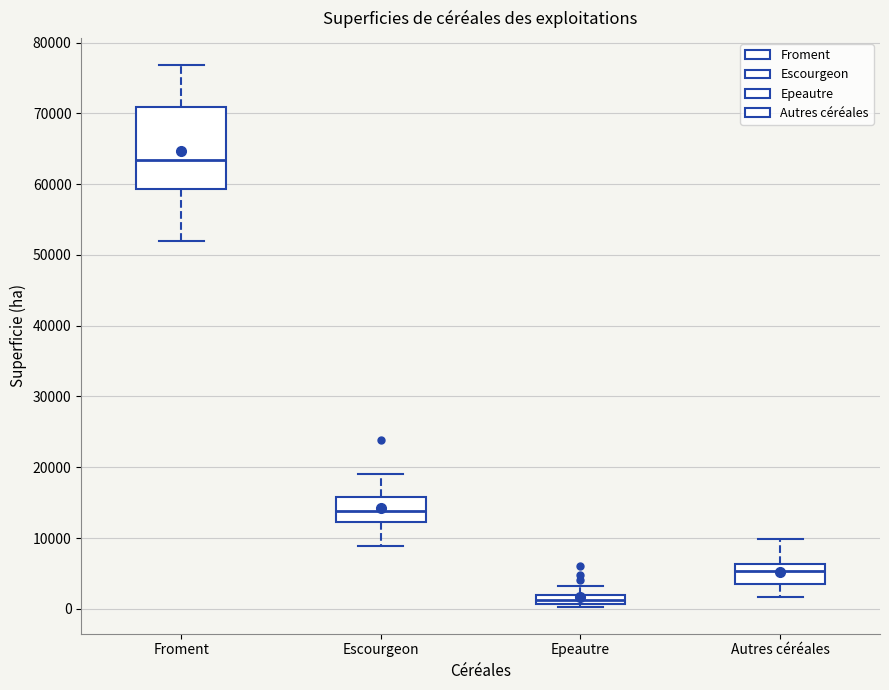

Where is the upper edge of the box for Epeautre on the y-axis? The values are not printed on the chart, so give them approximately, as read against the axis.

2000